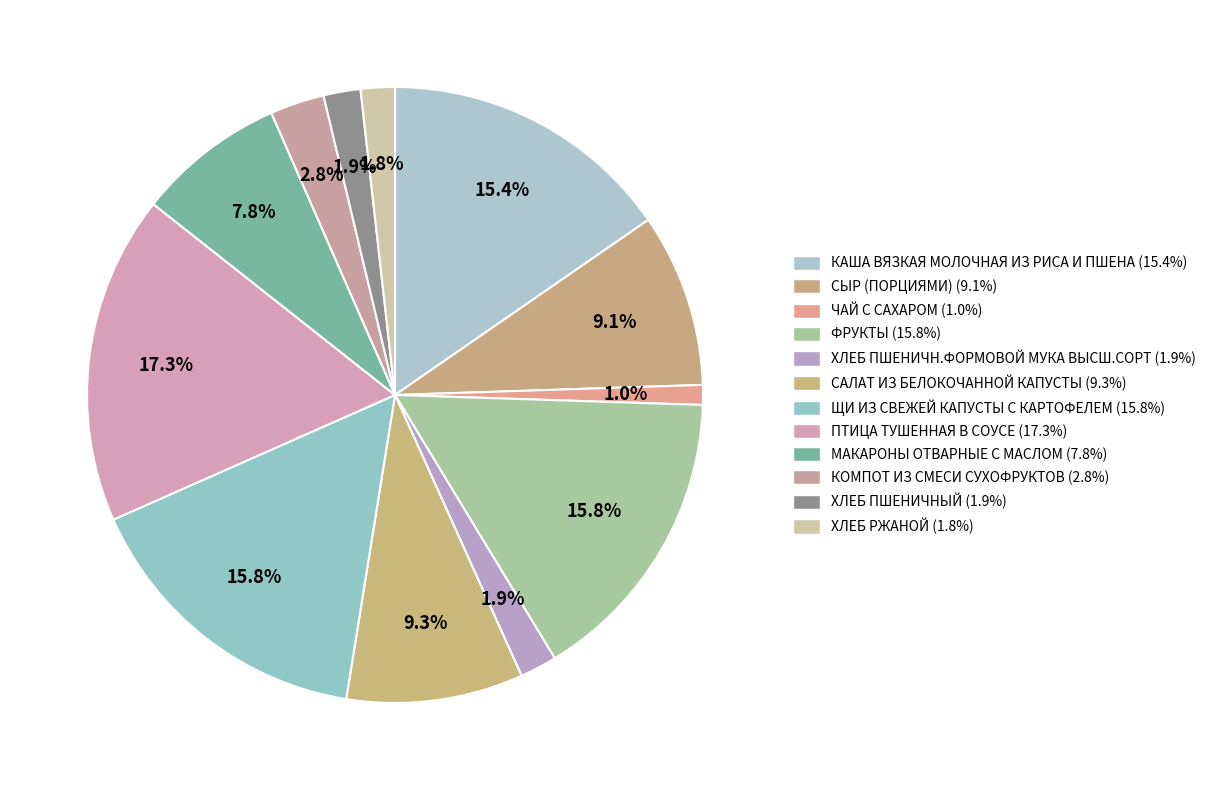

To the nearest percent, what is the average slice percentage?

8%